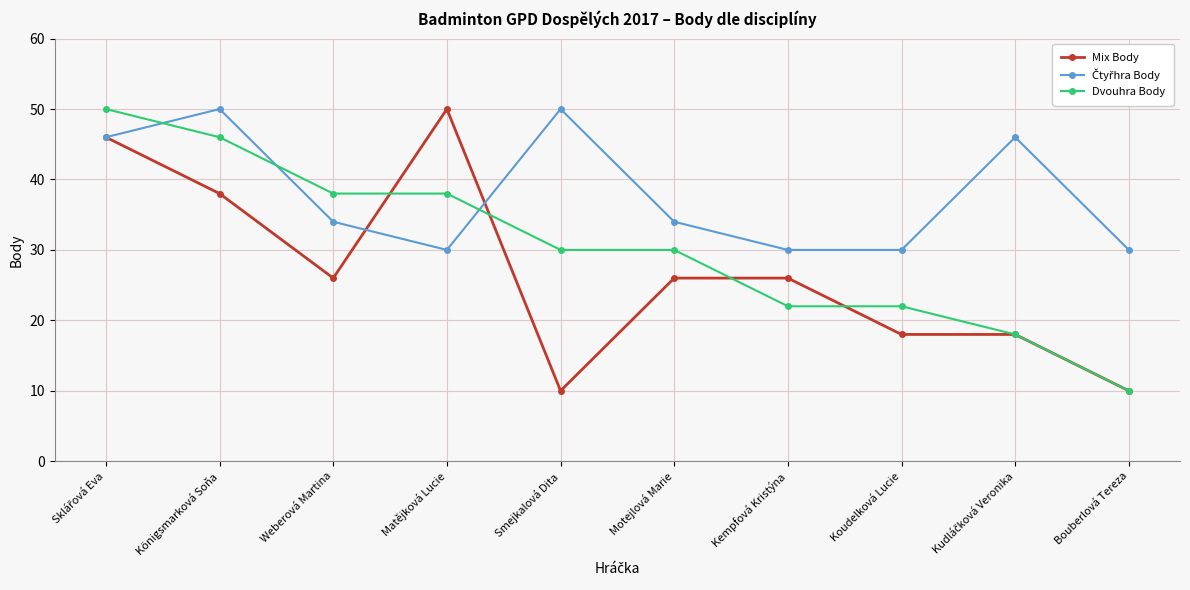

Is it true that Dvouhra Body equals 10 at Bouberlová Tereza?

True